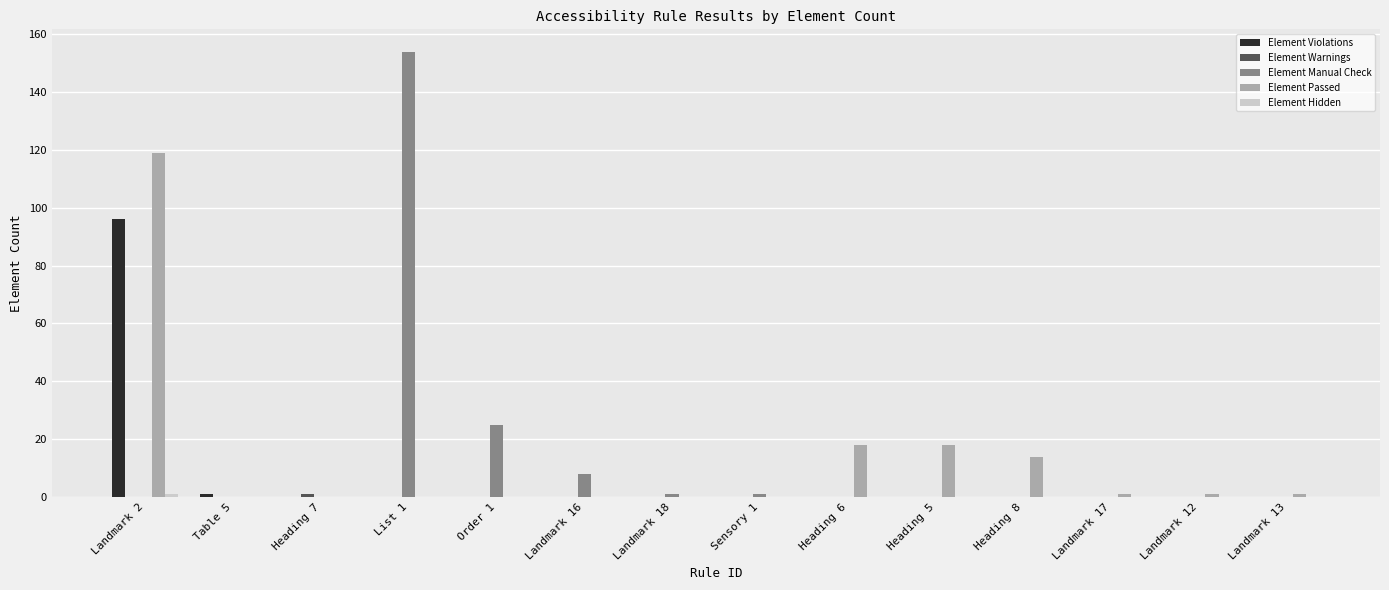

The value of Element Manual Check at Landmark 16 is 13. True or false?

False